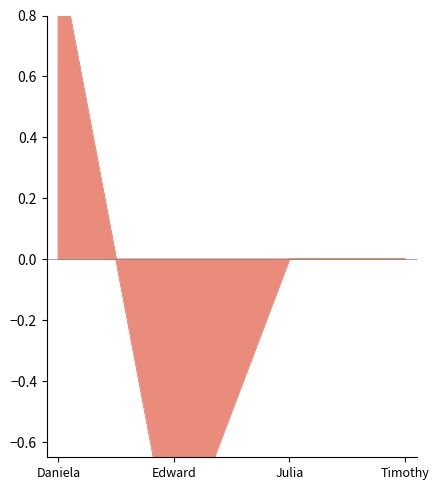

Is the value of Rank (based on named range) at Daniela greater than the value of Rank (based on cell references) at Edward?

Yes